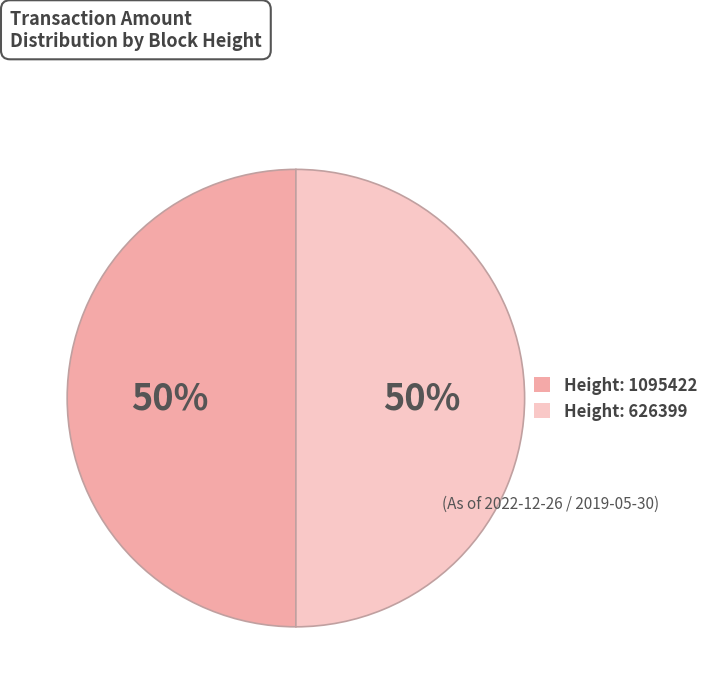

To the nearest percent, what percentage of the pie is Height: 1095422?

50%